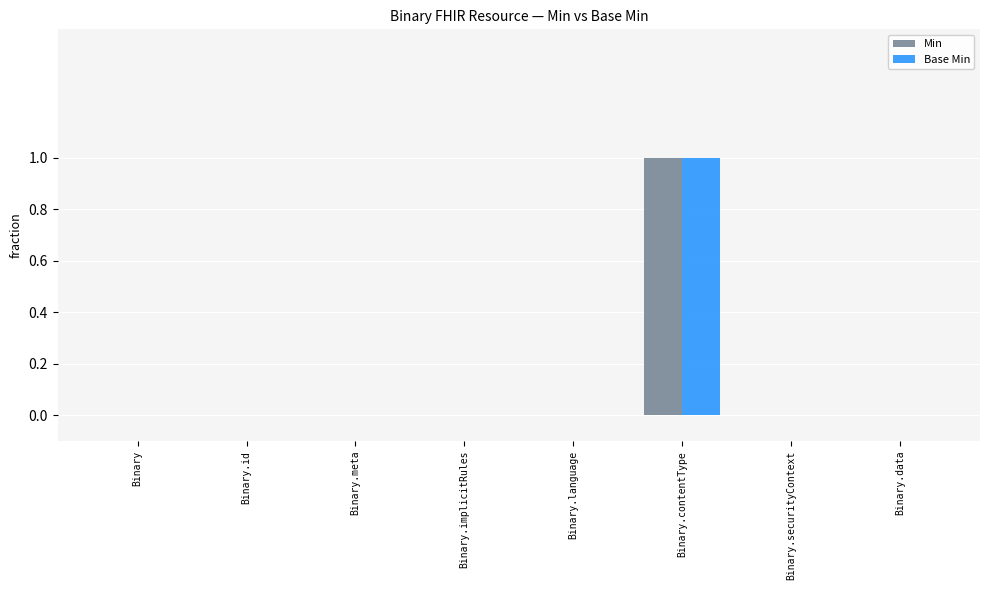

Count the number of categories in the chart.

8